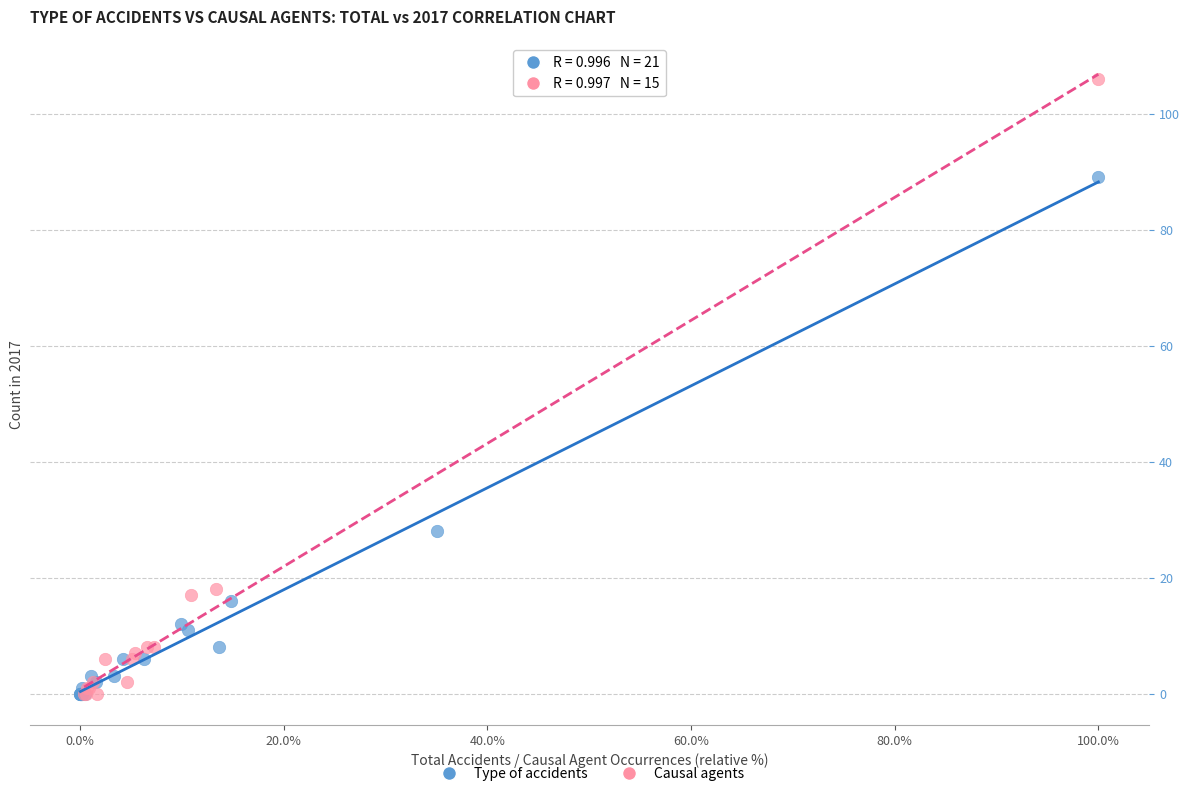

Which series reaches the maximum Y coordinate?

Causal agents